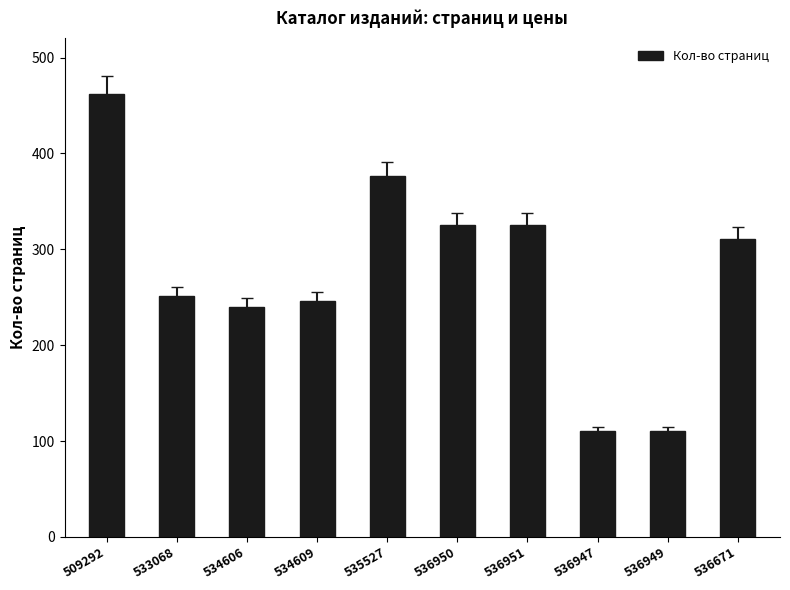

What is the change in value from 509292 to 536671?

-151